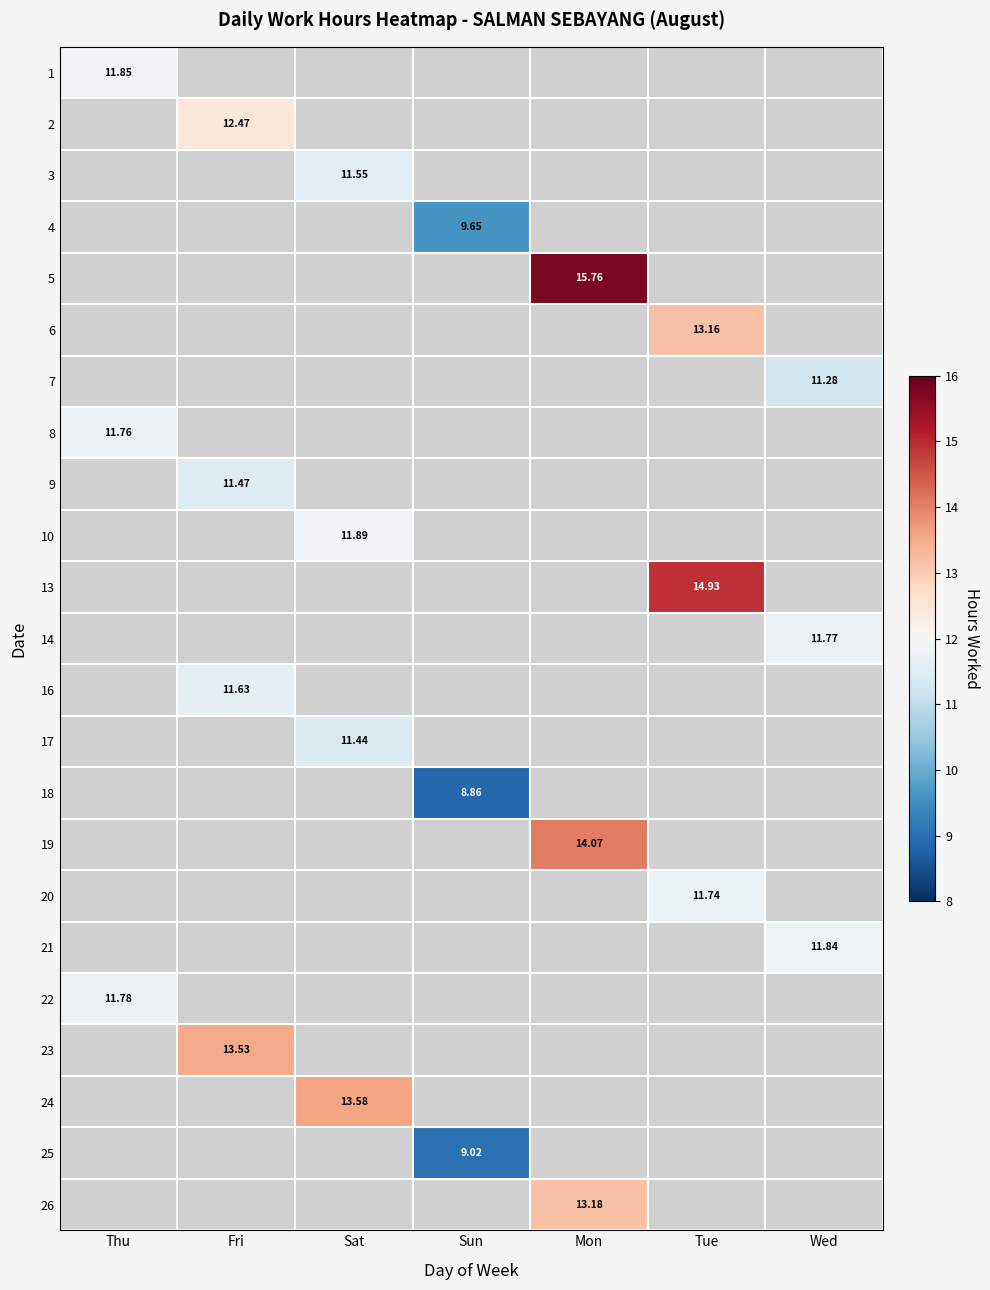

How many series are shown in this chart?

23